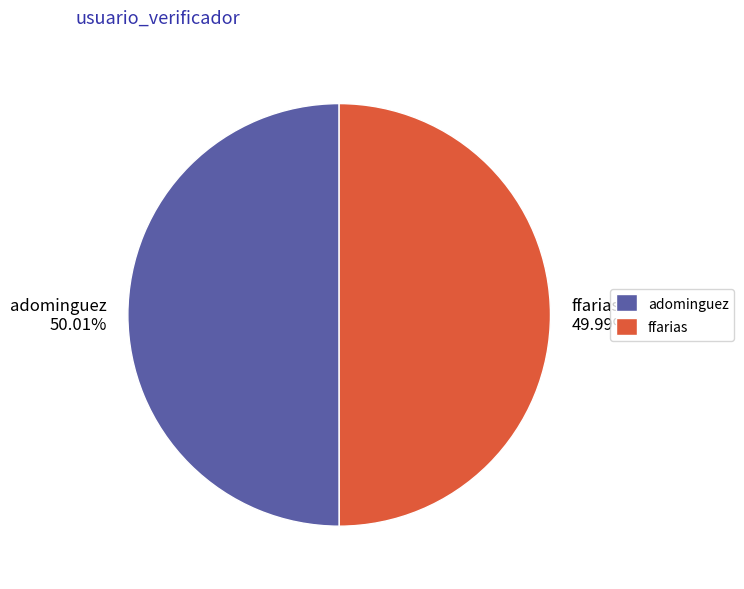

Approximately how many times larger is the value at ffarias compared to adominguez?

1.0